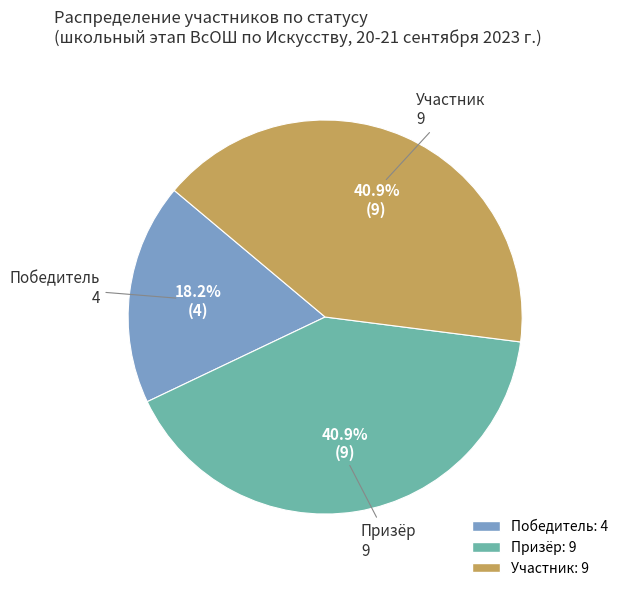

Is the sum of Участник and Призёр greater than half?

Yes